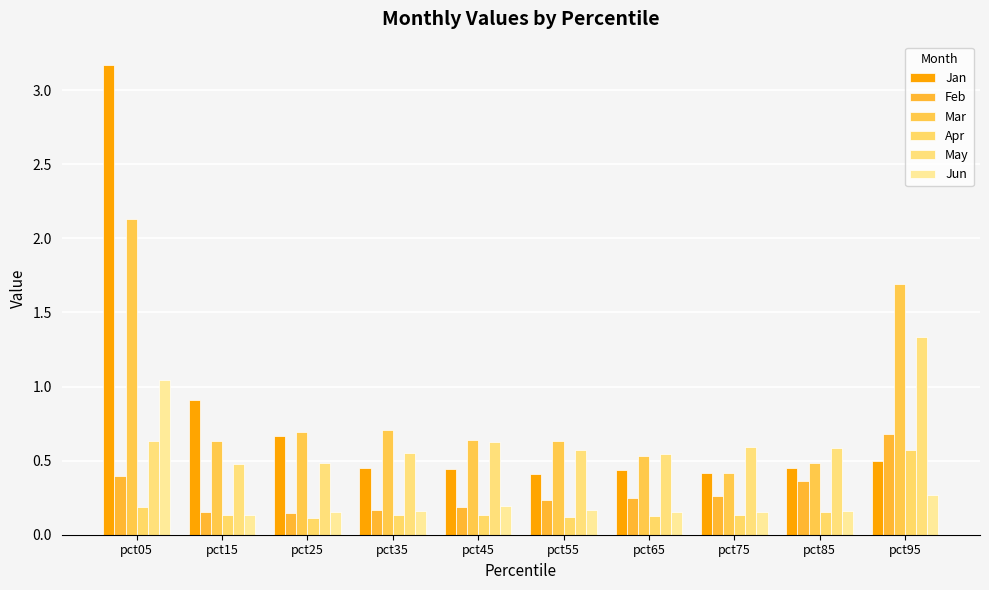

Reading left to right, what are all the values shown in this chart?

Jan: 3.2	0.9	0.7	0.4	0.4	0.4	0.4	0.4	0.5	0.5
Feb: 0.4	0.2	0.1	0.2	0.2	0.2	0.2	0.3	0.4	0.7
Mar: 2.1	0.6	0.7	0.7	0.6	0.6	0.5	0.4	0.5	1.7
Apr: 0.2	0.1	0.1	0.1	0.1	0.1	0.1	0.1	0.2	0.6
May: 0.6	0.5	0.5	0.5	0.6	0.6	0.5	0.6	0.6	1.3
Jun: 1.0	0.1	0.2	0.2	0.2	0.2	0.2	0.2	0.2	0.3